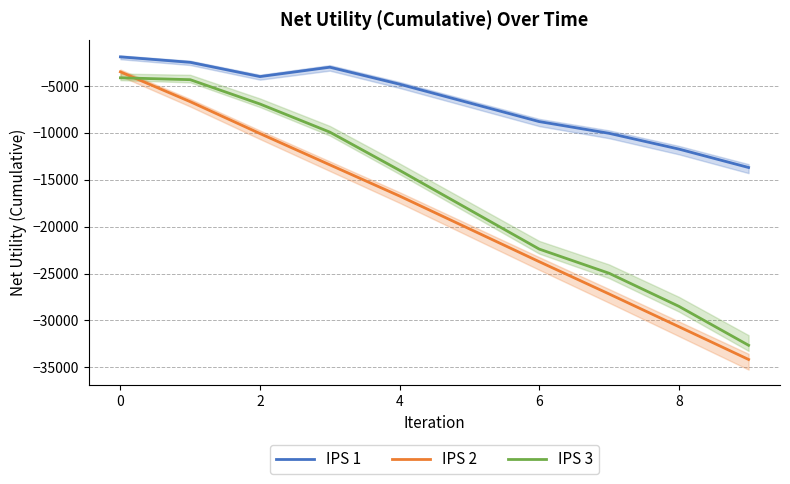

True or false: IPS 3 has more than 2 points higher than both neighbors.

False